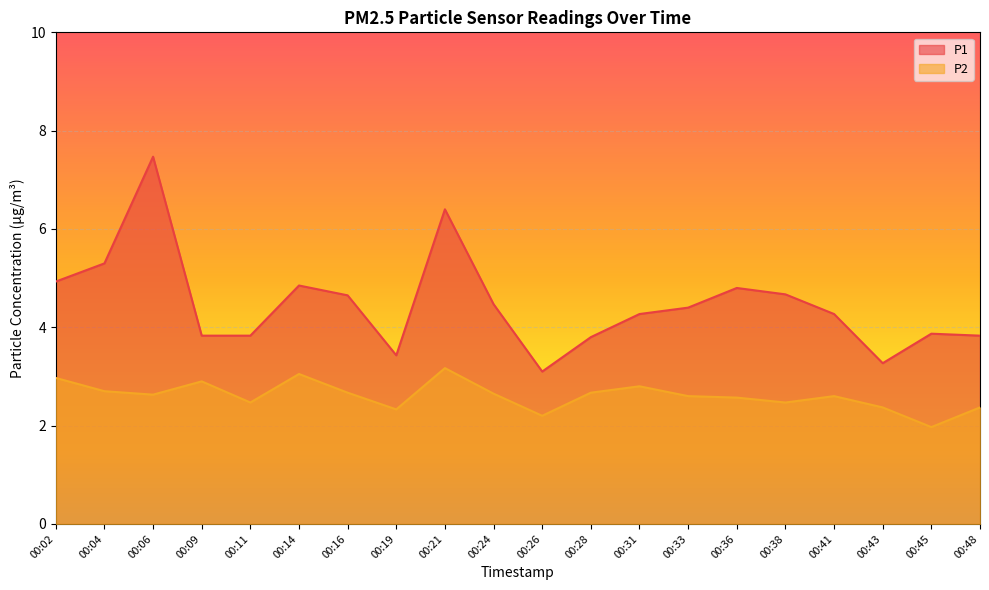

What is the value of the P1 point at the 1st from the left?

4.9